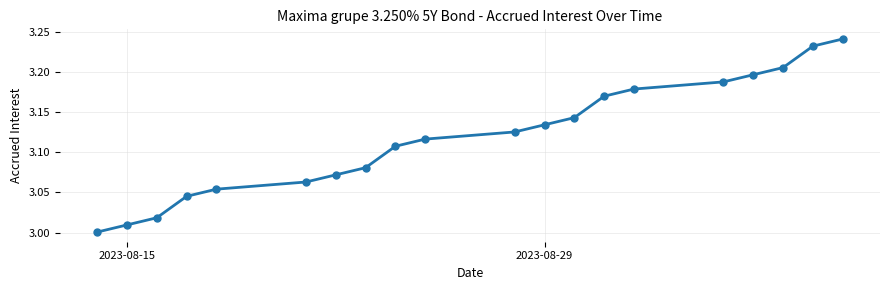

What is the sum of all values?

62.4